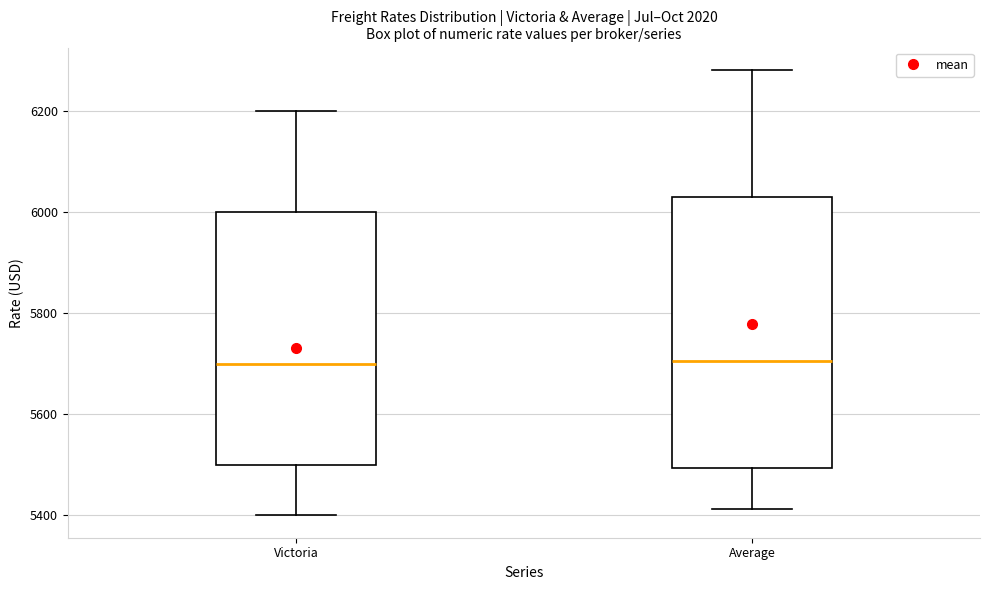

Reading left to right, read every box against the y-axis: the position of its median line, the range the box covers, and the ends of its whiskers. The values are not printed on the chart, so give them approximately, as read against the axis.

Victoria: median 5700, box 5500 to 6000, whiskers 5400 to 6200
Average: median 5700, box 5500 to 6040, whiskers 5420 to 6280